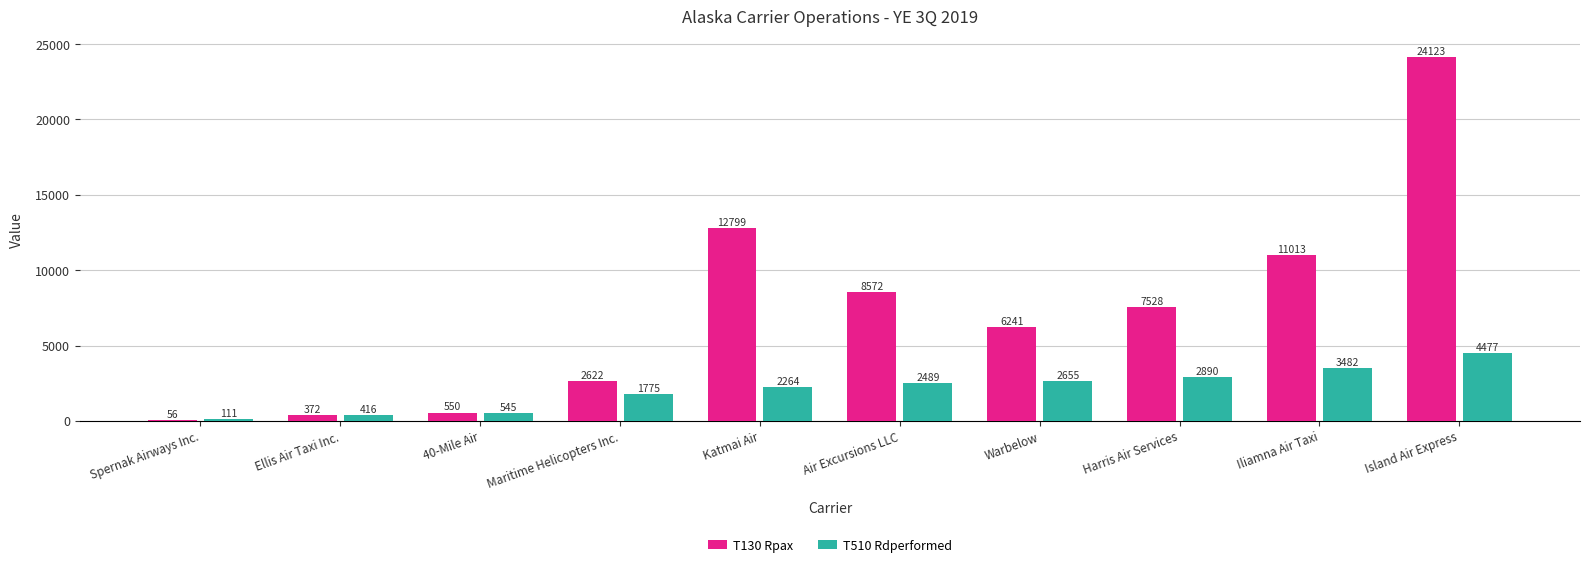

What is the sum of the T510 Rdperformed values at Maritime Helicopters Inc. and 40-Mile Air?

2320